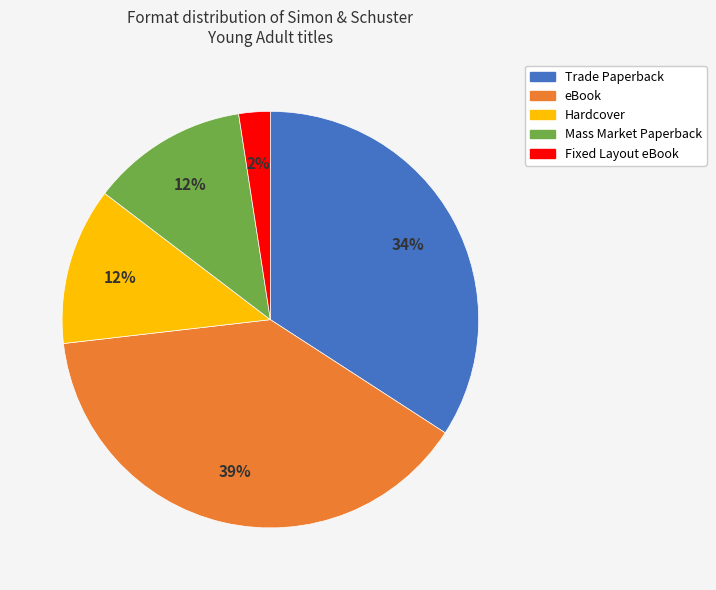

What percentage is the Trade Paperback slice, to the nearest percent?

34%